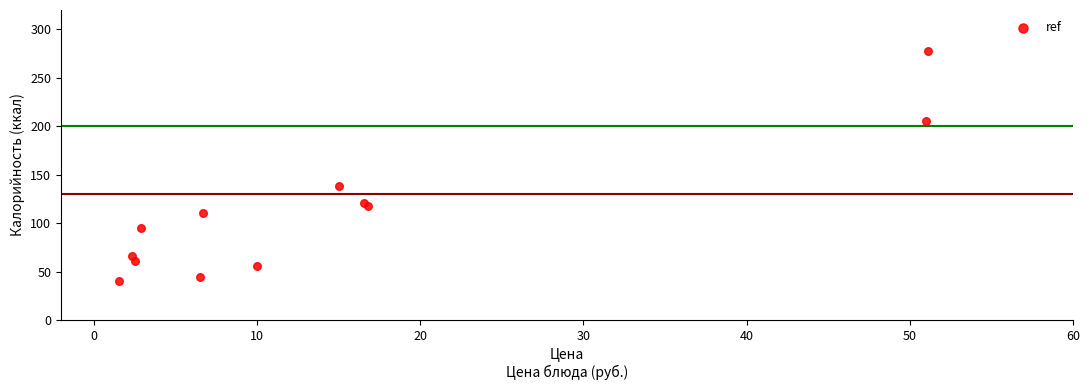

What Y value in the scatter plot is closest to 159?

138